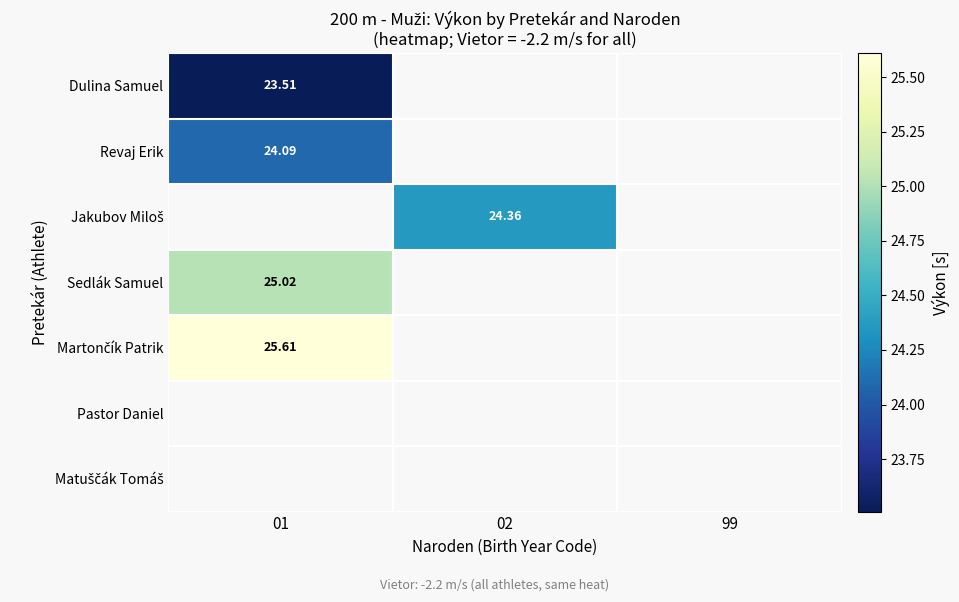

At how many categories does at least one series exceed 25?

1